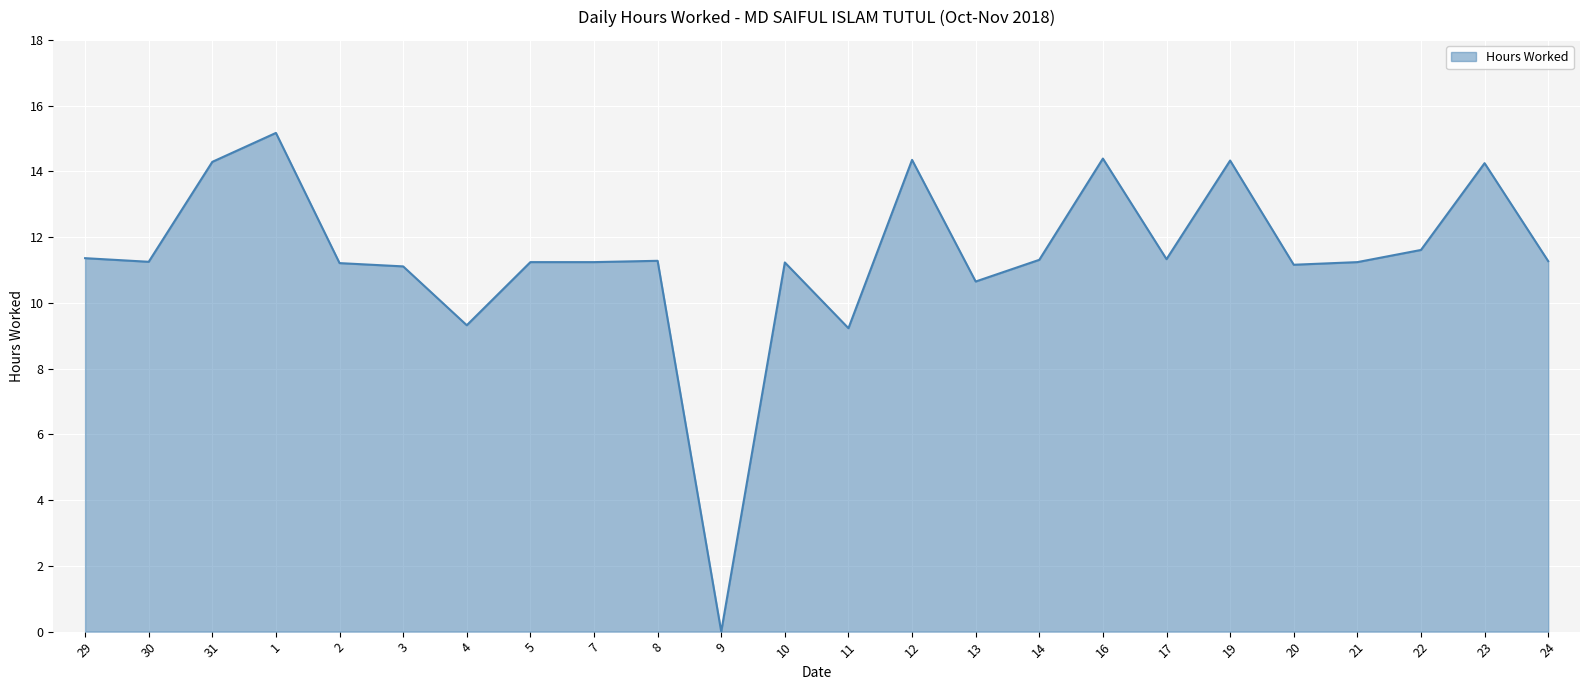

What position from the left is 13?

15